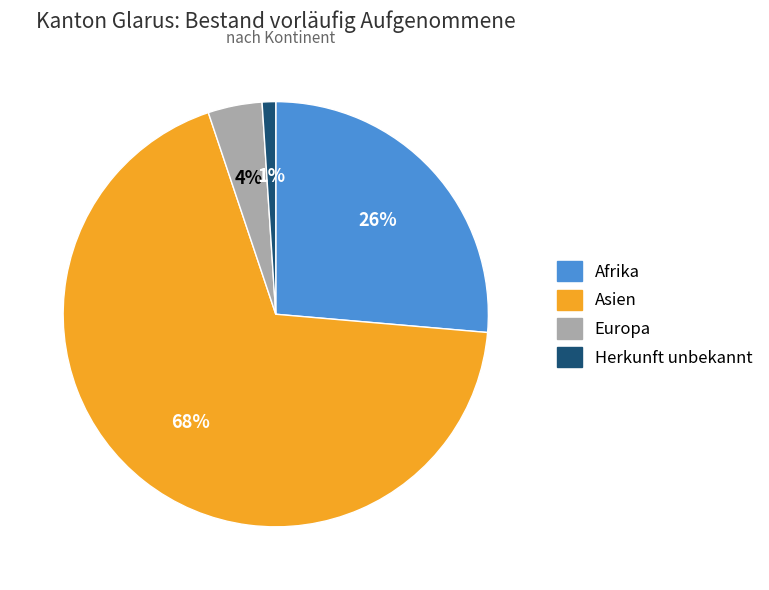

Do Europa and Afrika together represent more than half of the pie?

No